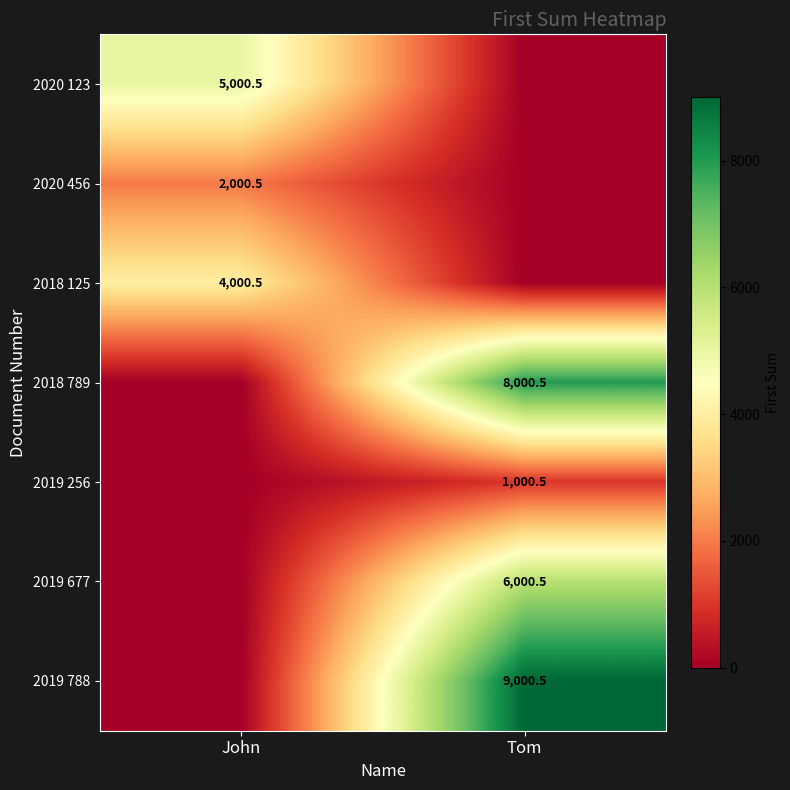

True or false: 2019 256 has a value of 1000.5 at Tom.

True